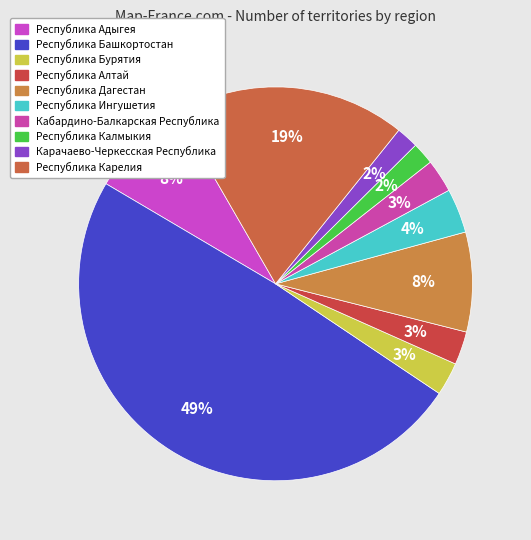

Which category has the biggest portion of the pie?

Республика Башкортостан